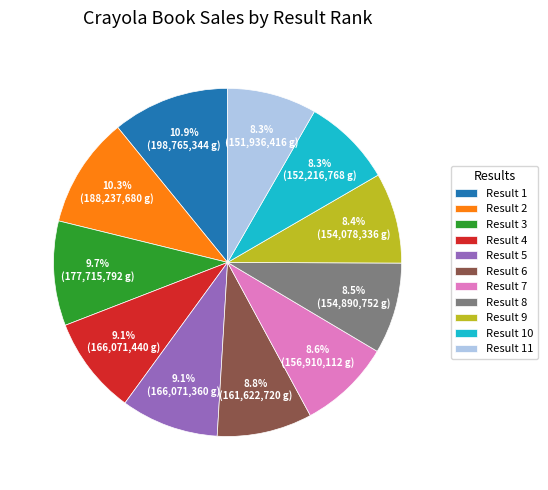

Does any single category account for the majority?

No